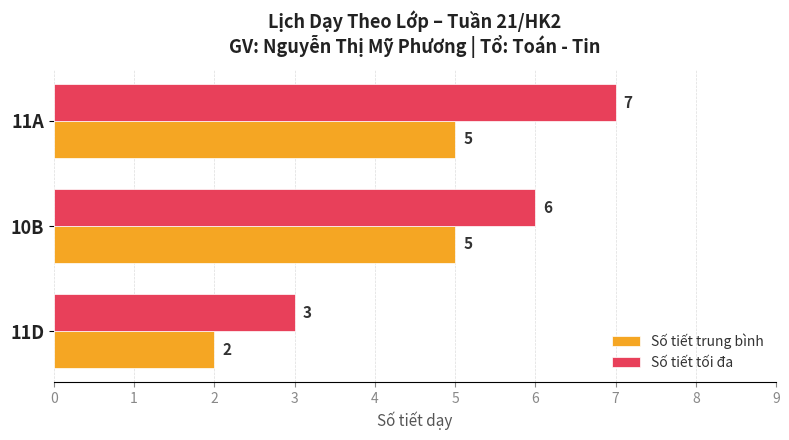

The value of Số tiết trung bình at 11A is 5. True or false?

True